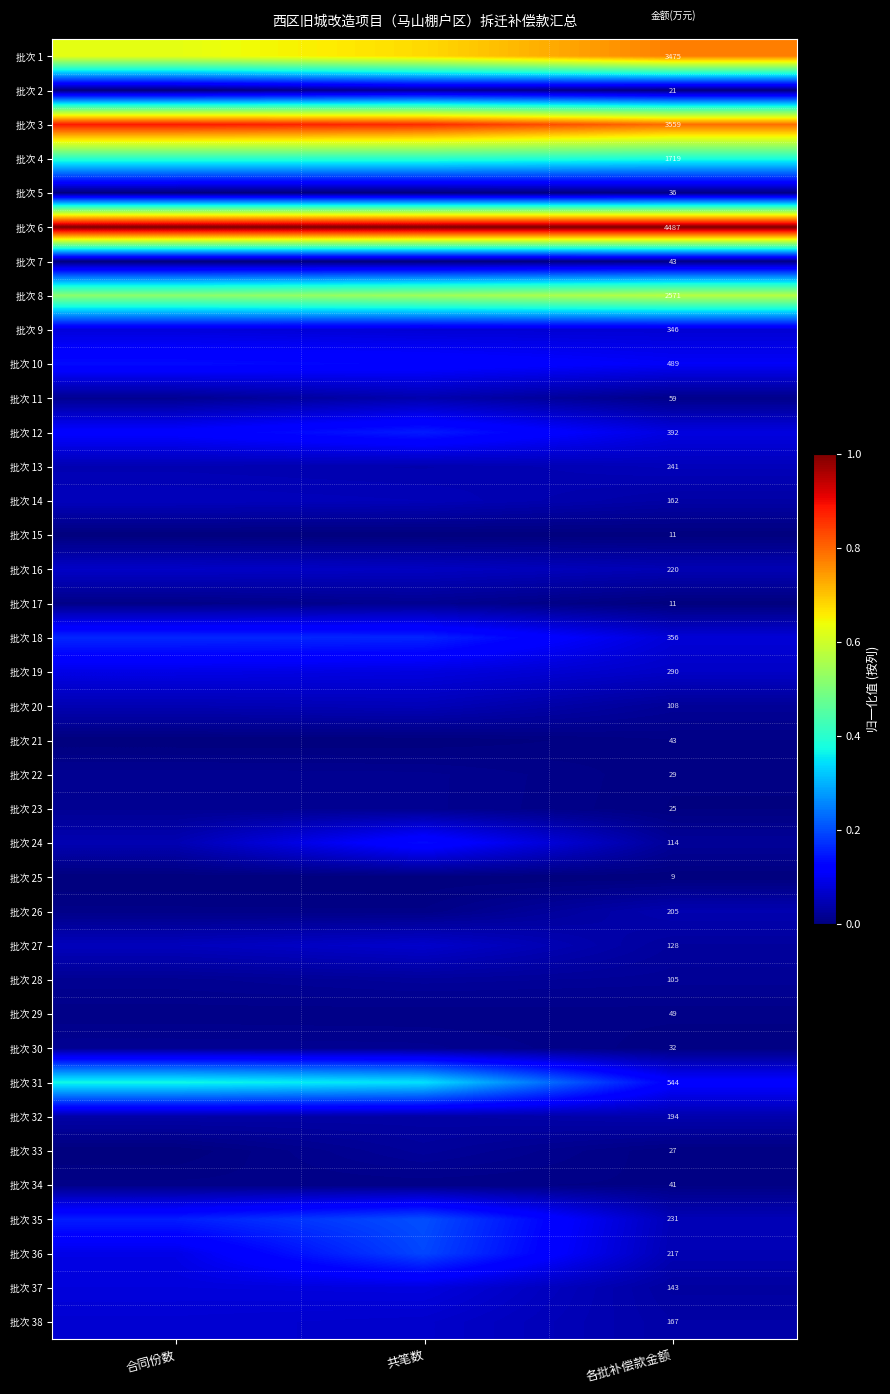

Is the value of 批次 21 at 各批补偿款金额 greater than the value of 批次 22 at 各批补偿款金额?

Yes